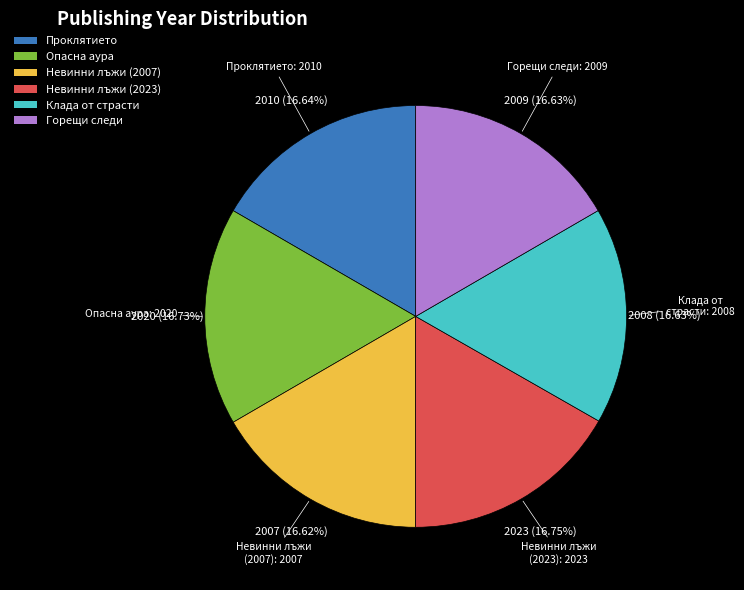

How many segments does this pie chart have?

6